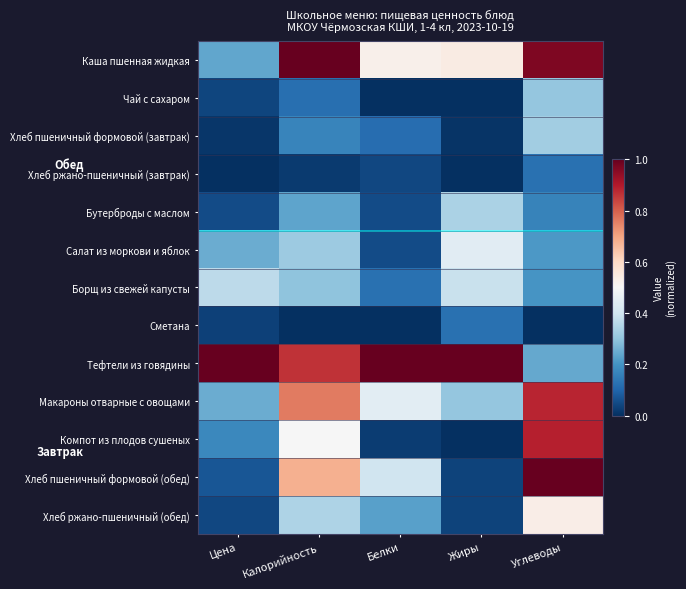

At Калорийность, list the series in order from smallest to largest.

Сметана, Хлеб ржано-пшеничный (завтрак), Чай с сахаром, Хлеб пшеничный формовой (завтрак), Бутерброды с маслом, Борщ из свежей капусты, Салат из моркови и яблок, Хлеб ржано-пшеничный (обед), Компот из плодов сушеных, Хлеб пшеничный формовой (обед), Макароны отварные с овощами, Тефтели из говядины, Каша пшенная жидкая